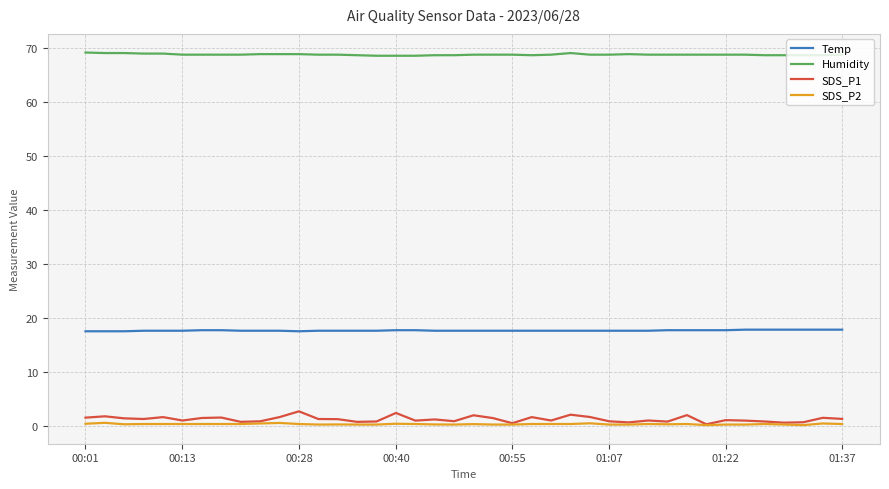

Which series has the widest spread of values?

SDS_P1